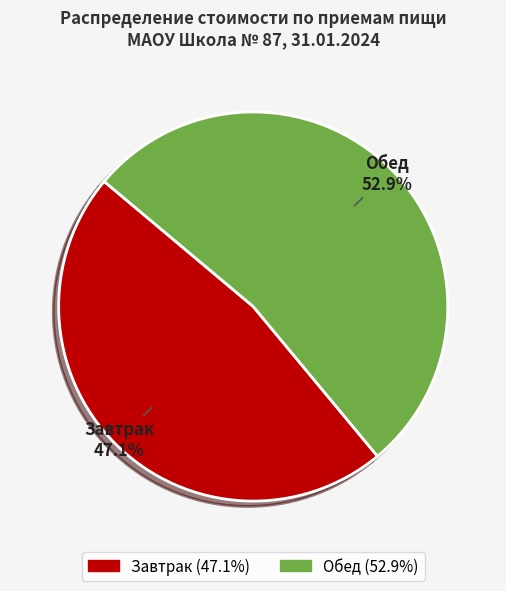

Is it true that Обед is 61% of the pie?

False